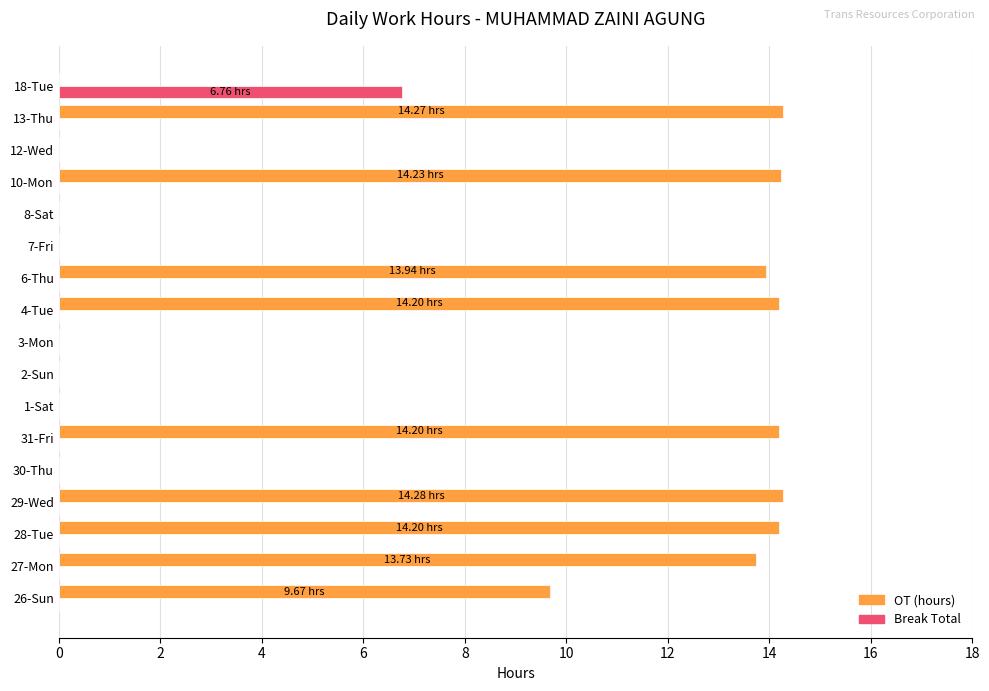

How many values in the OT (hours) series exceed 9?

9